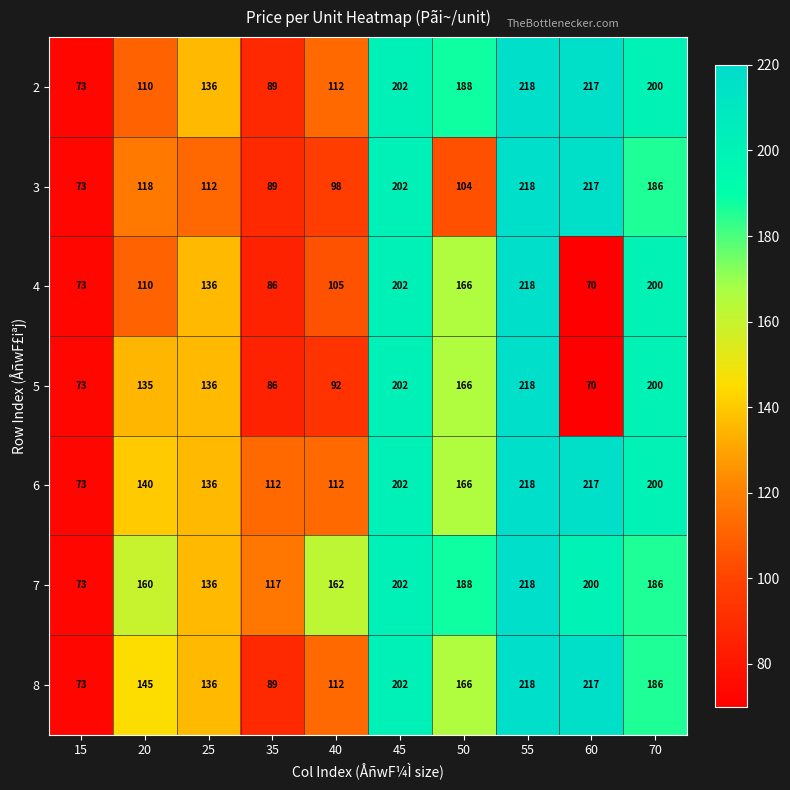

Which label corresponds to the largest value in the chart?

55